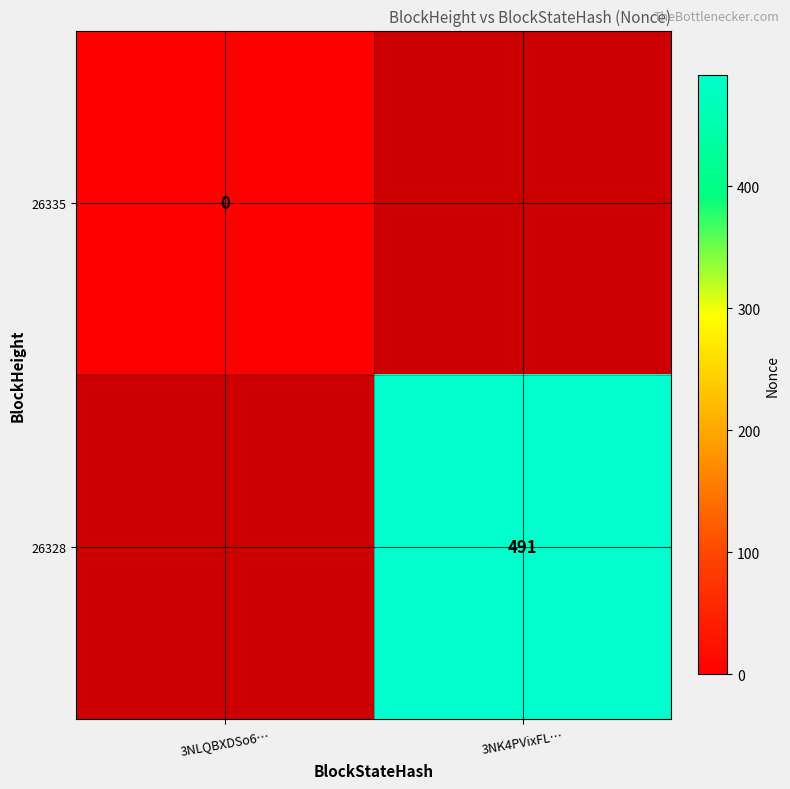

What is the greatest value displayed?

491.0